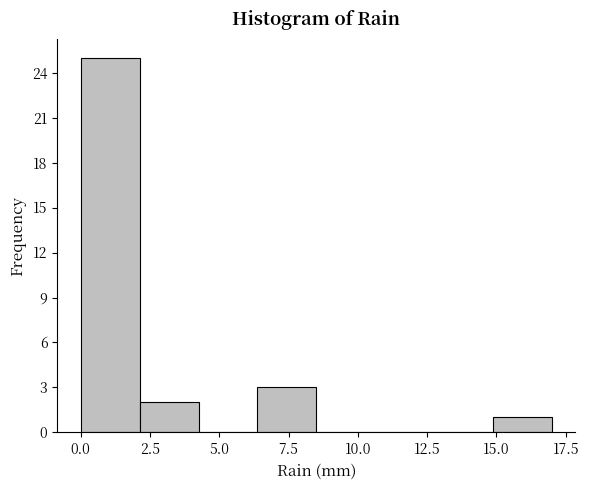

Reading left to right, list every bar in this chart as the range it spans on the x-axis followed by its height. Neither the bar edges nor the heights are printed on the chart, so give them approximately, as read against the axes.

0.0 to 2.0: 25
2.0 to 4.5: 2
4.5 to 6.5: 0
6.5 to 8.5: 3
8.5 to 10.5: 0
10.5 to 13.0: 0
13.0 to 15.0: 0
15.0 to 17.0: 1